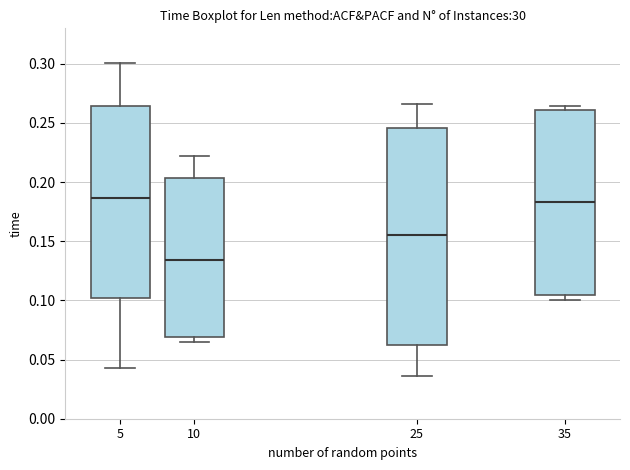

Reading left to right, read every box against the y-axis: the position of its median line, the range the box covers, and the ends of its whiskers. The values are not printed on the chart, so give them approximately, as read against the axis.

5: median 0.185, box 0.100 to 0.265, whiskers 0.045 to 0.300
10: median 0.135, box 0.070 to 0.205, whiskers 0.065 to 0.220
25: median 0.155, box 0.060 to 0.245, whiskers 0.035 to 0.265
35: median 0.185, box 0.105 to 0.260, whiskers 0.100 to 0.265